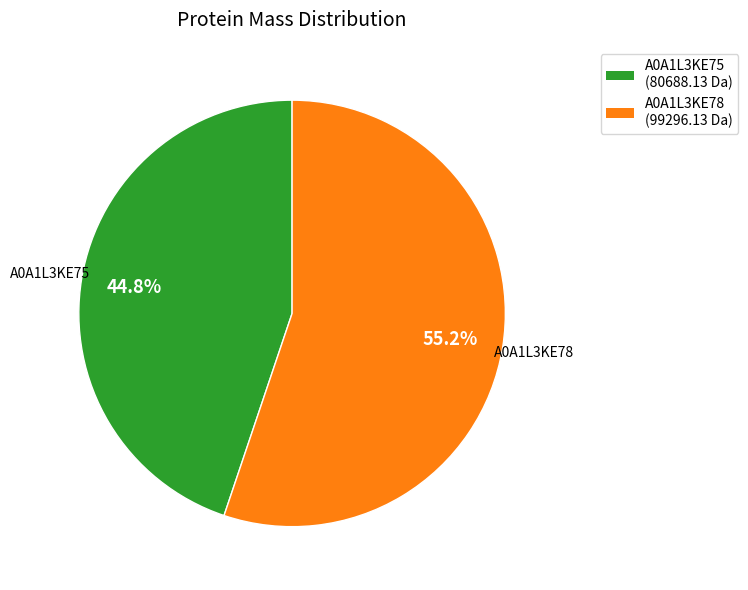

How many slices are in this pie chart?

2